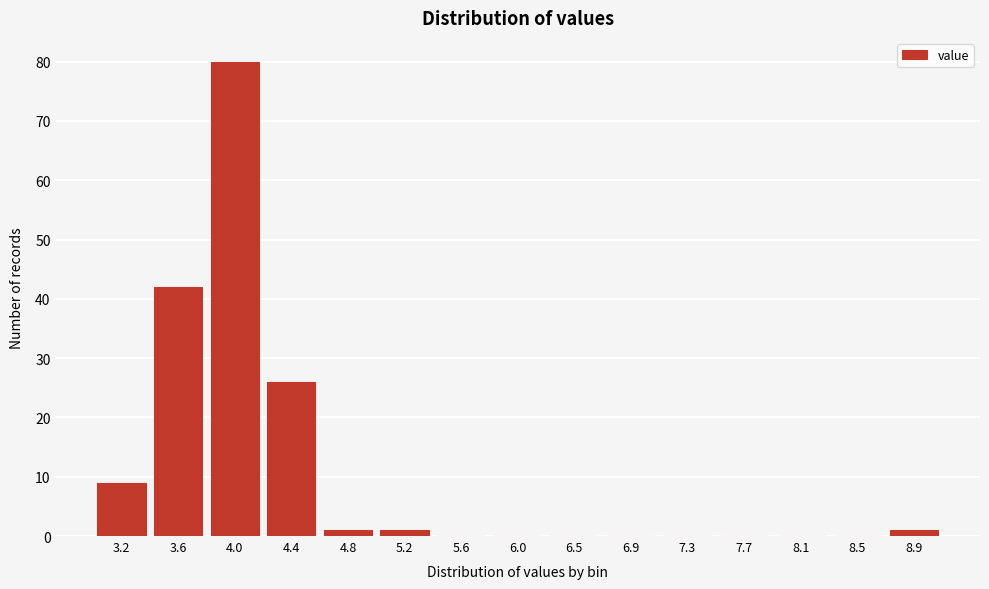

Reading left to right, what are all the values shown in this chart?

3.2=9	3.6=42	4.0=80	4.4=26	4.8=1	5.2=1	5.6=0	6.0=0	6.5=0	6.9=0	7.3=0	7.7=0	8.1=0	8.5=0	8.9=1